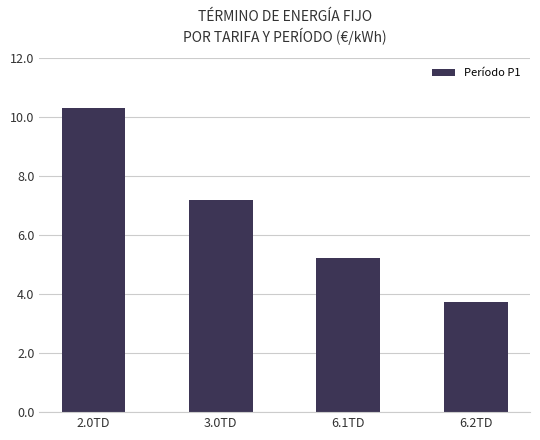

What is the ratio of the value at 6.1TD to the value at 3.0TD?

0.7